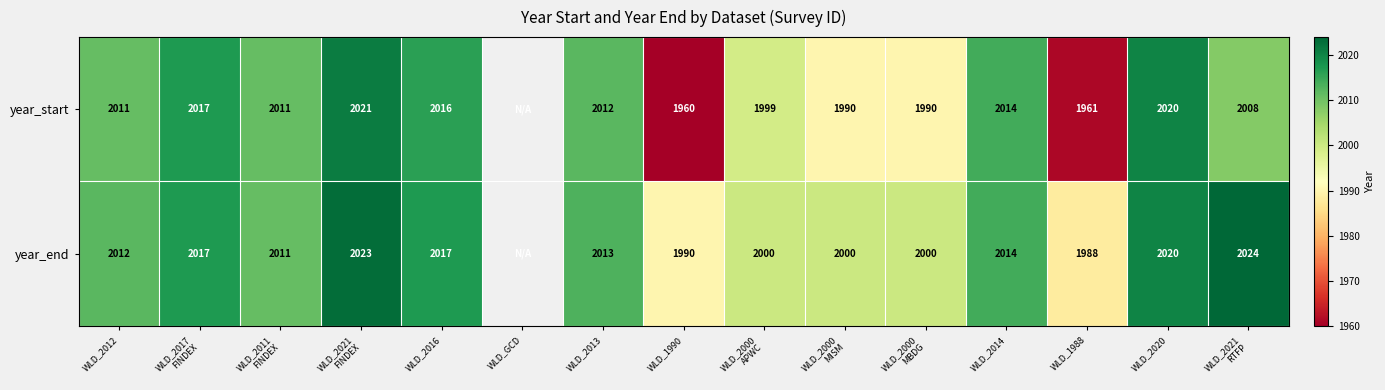

At which category does the chart reach its minimum across all series?

WLD_1990